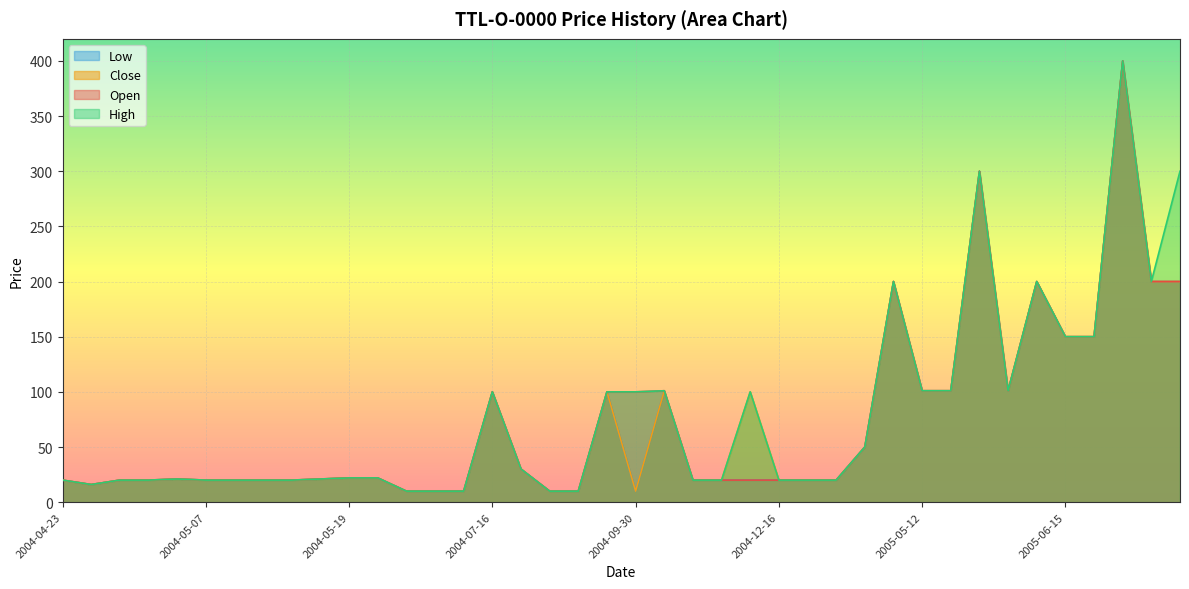

How many values in the High series are below 22?

20